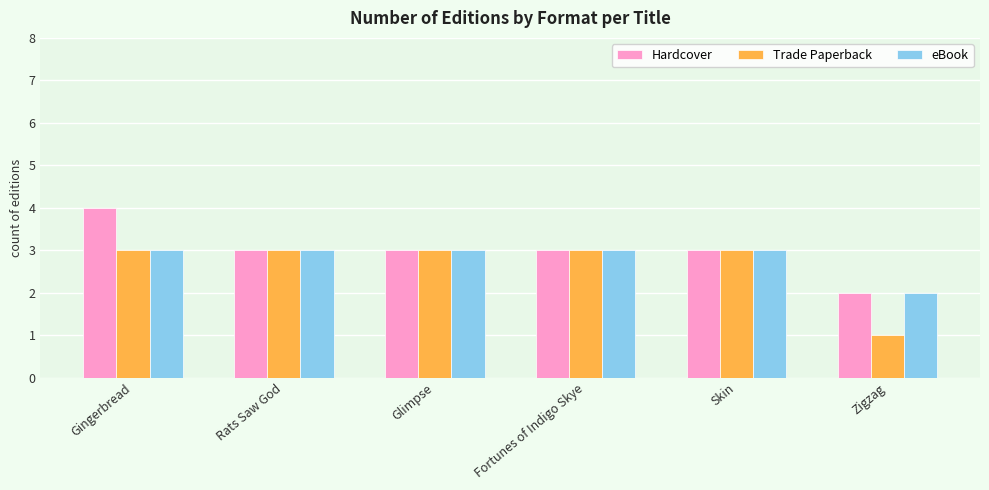

Which label corresponds to the largest value in the chart?

Gingerbread